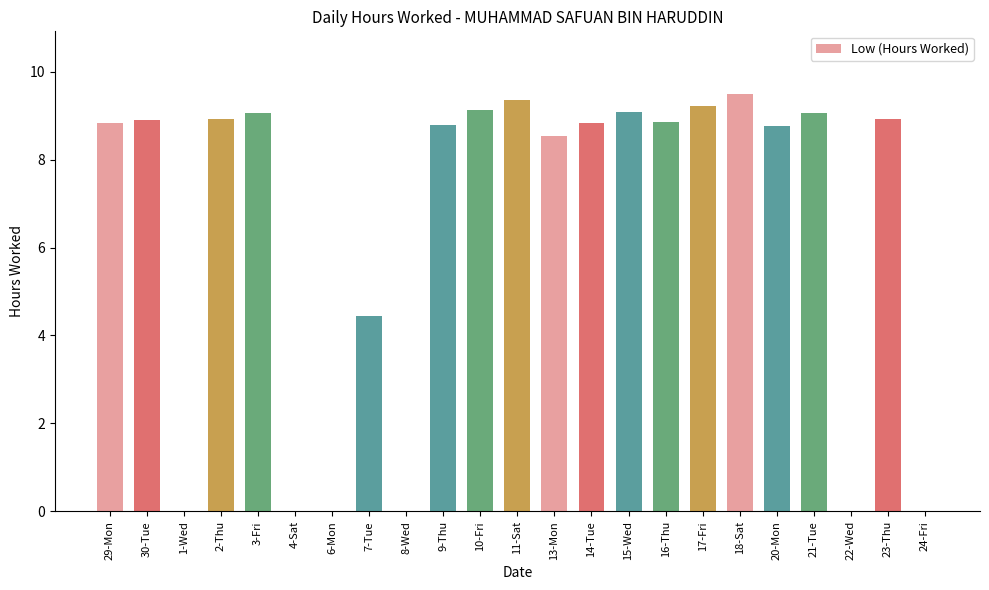

What is the sum of all values?

148.1